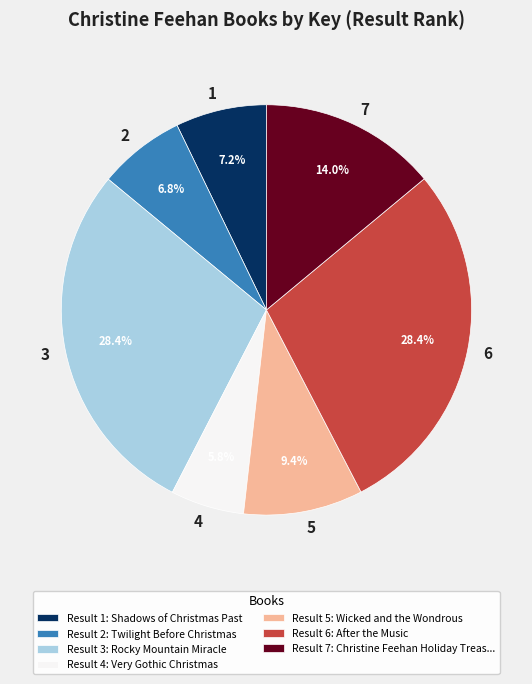

Approximately how many times larger is the value at 2 compared to 4?

1.2